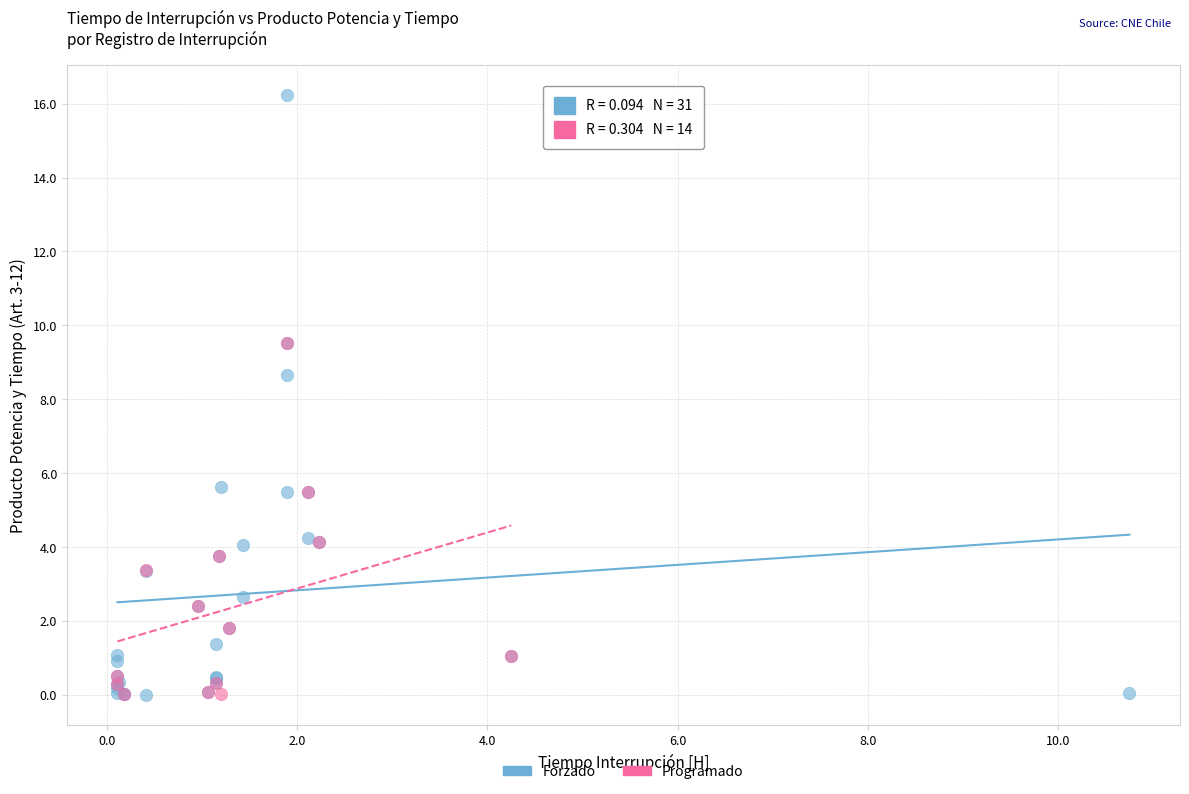

Which series contains the highest Y value?

Forzado